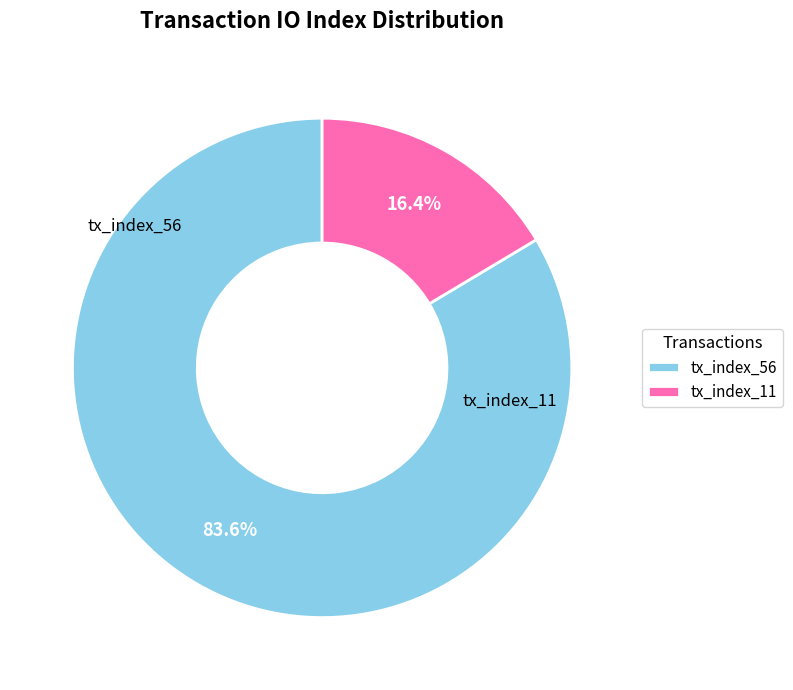

Which category accounts for the majority?

tx_index_56